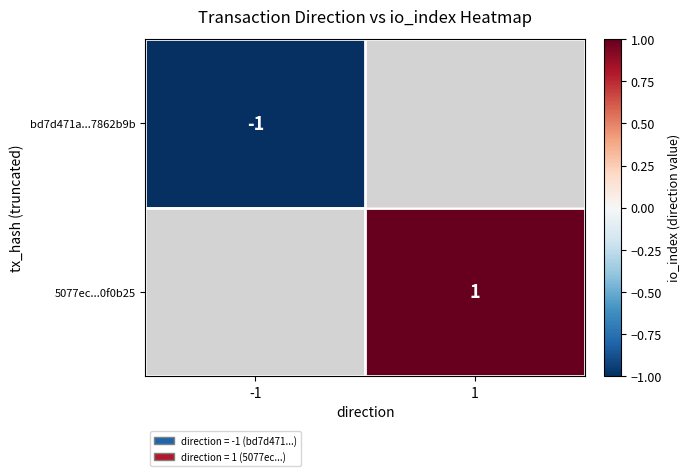

Which label corresponds to the smallest value in the chart?

-1